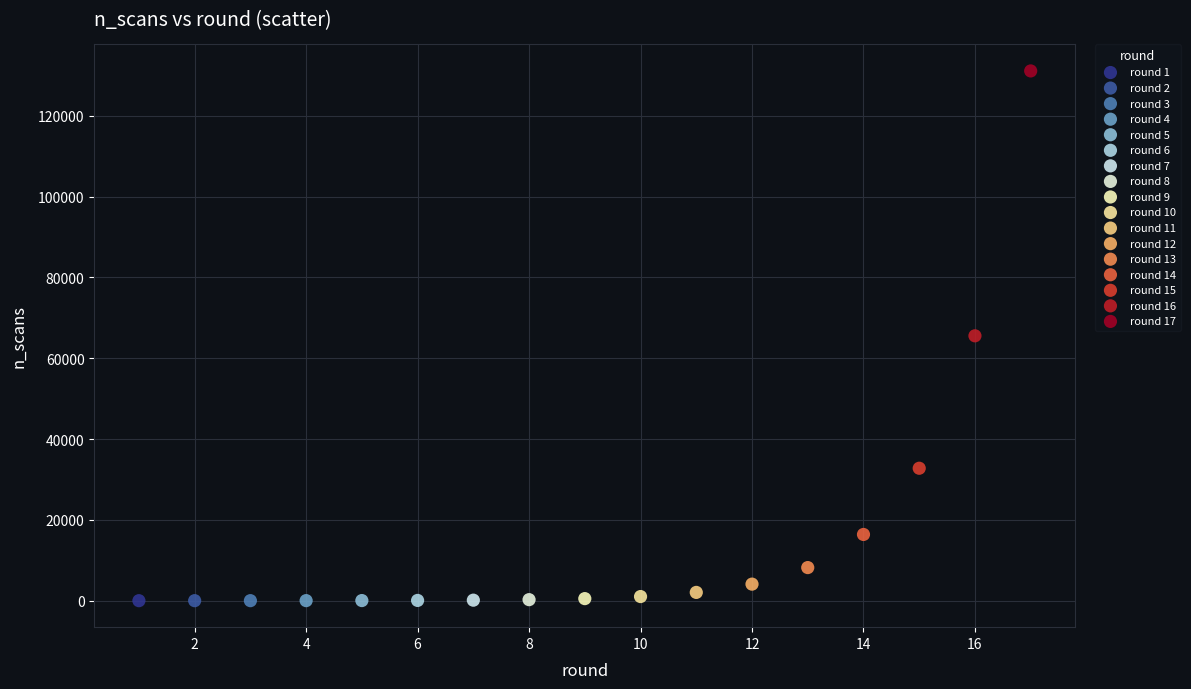

What are all the series names shown in the legend?

round 1, round 2, round 3, round 4, round 5, round 6, round 7, round 8, round 9, round 10, round 11, round 12, round 13, round 14, round 15, round 16, round 17